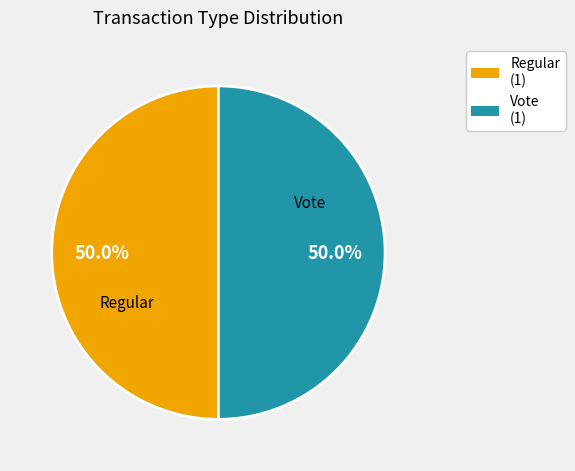

How many slices are in this pie chart?

2